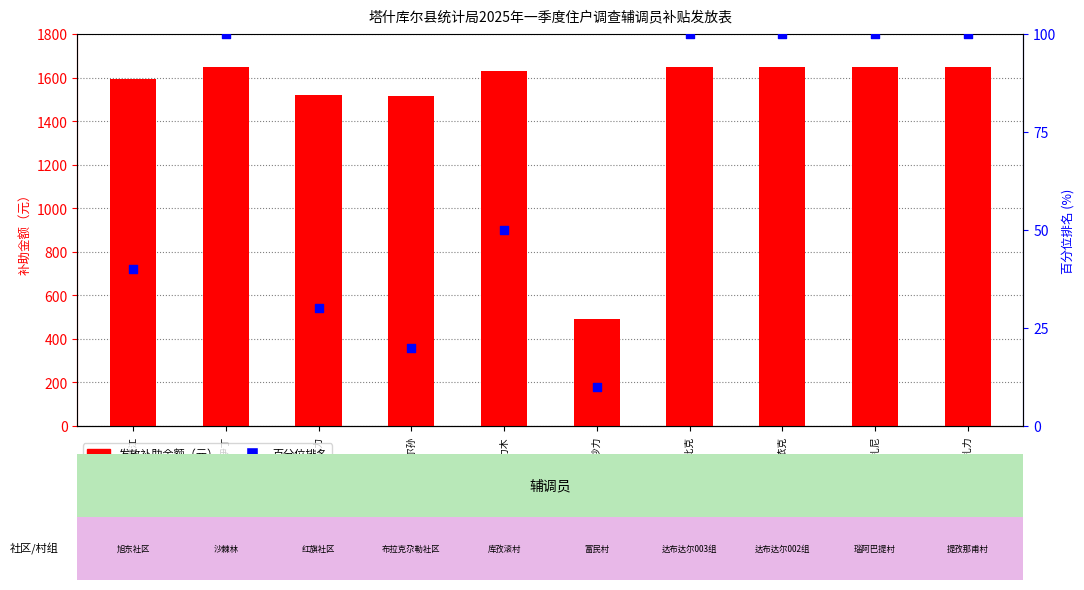

Which series has the largest Y range (max minus min)?

发放补助金额（元）